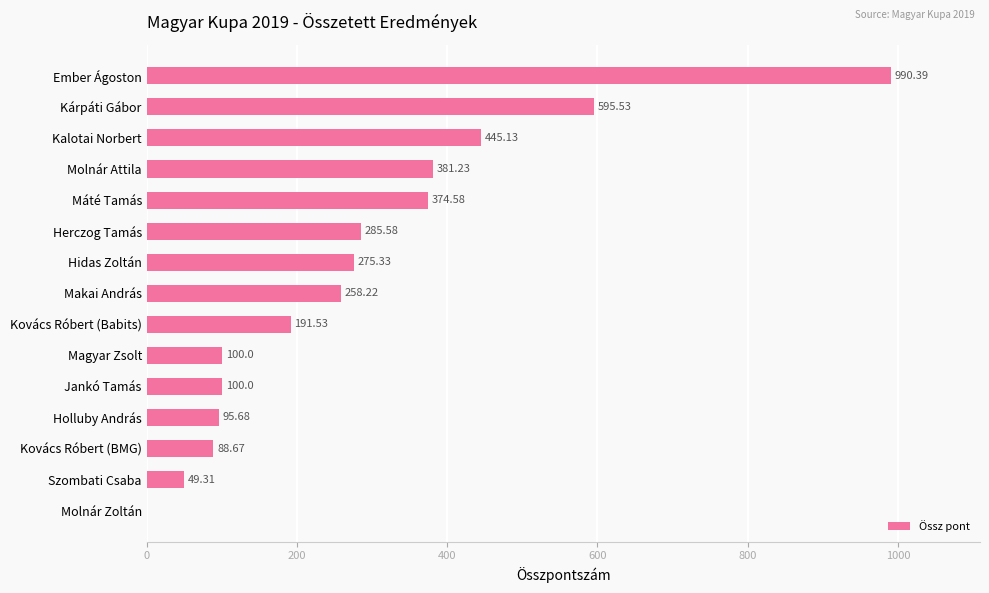

What is the sum of all values?

4231.2